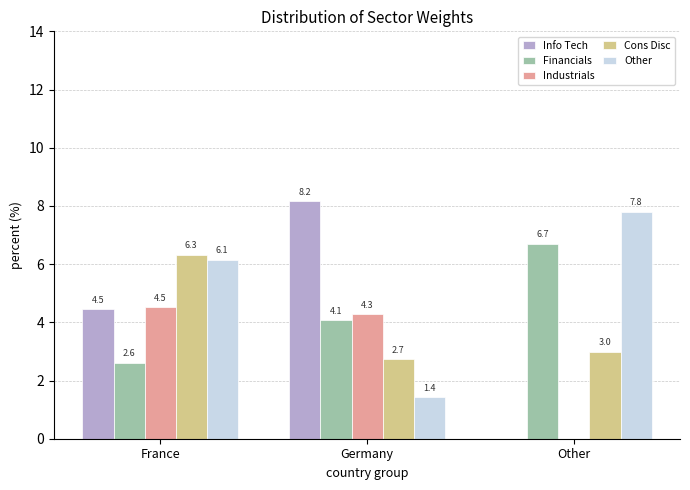

At which label does Info Tech reach its peak?

Germany